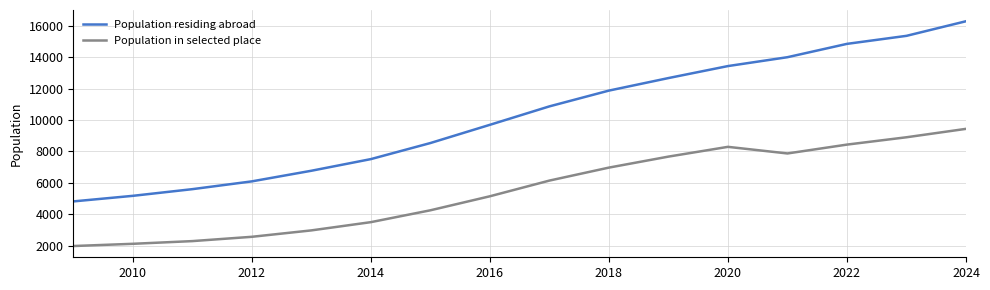

True or false: Population residing abroad and Population in selected place intersect in this chart.

False